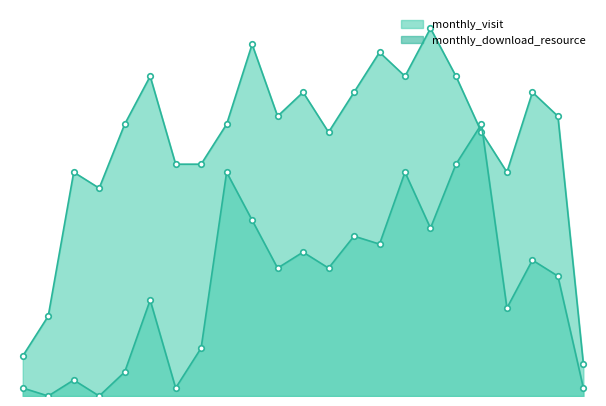

What are all the series names shown in the legend?

monthly_visit, monthly_download_resource